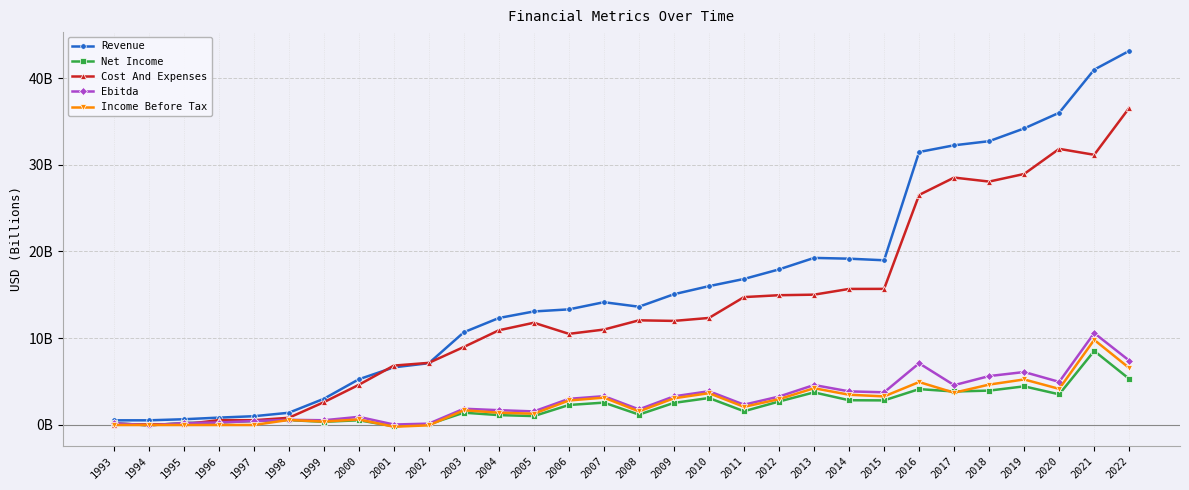

What are all the series names shown in the legend?

Revenue, Net Income, Cost And Expenses, Ebitda, Income Before Tax